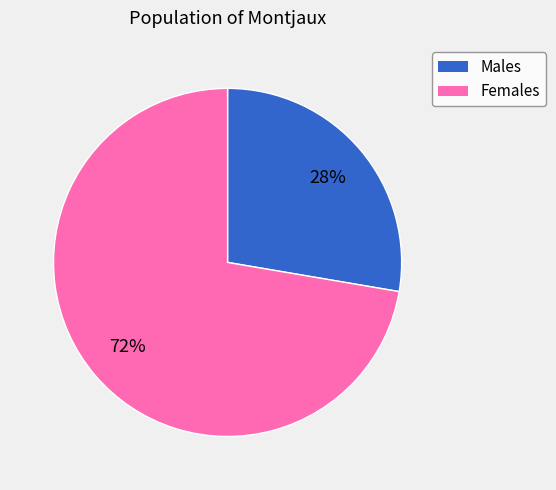

Is there any slice that represents more than half of the pie?

Yes